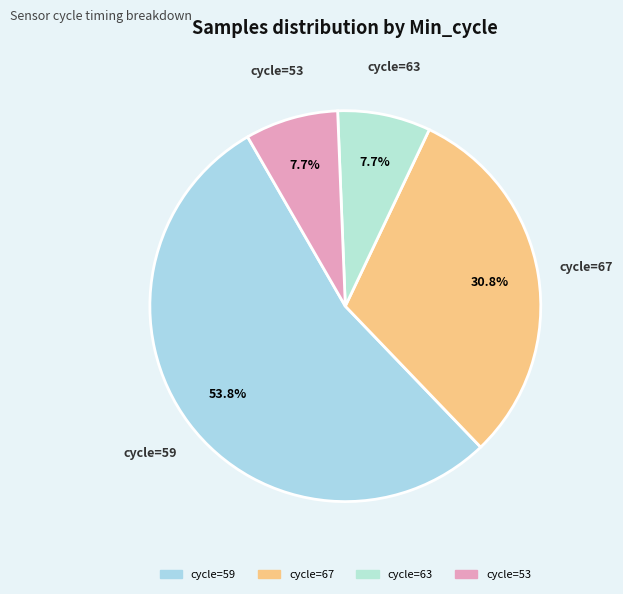

Which slice is the largest?

cycle=59